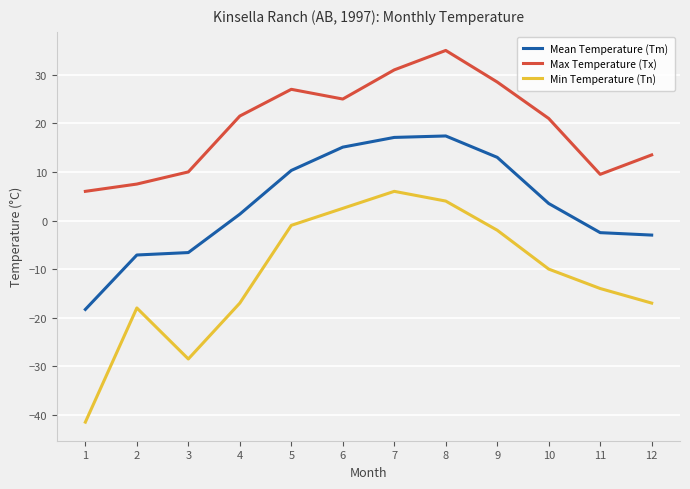

What is the average value of the Max Temperature (Tx) series?

19.6